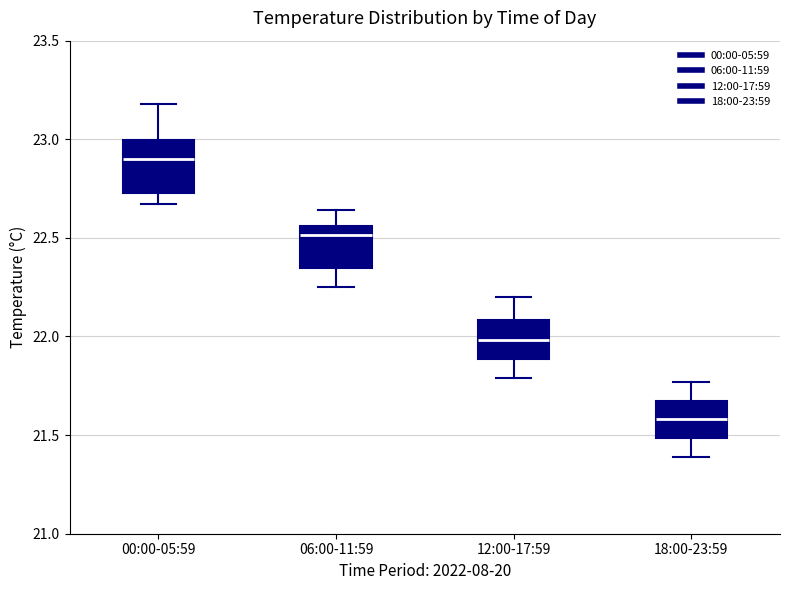

Which box's median line is the lowest?

18:00-23:59